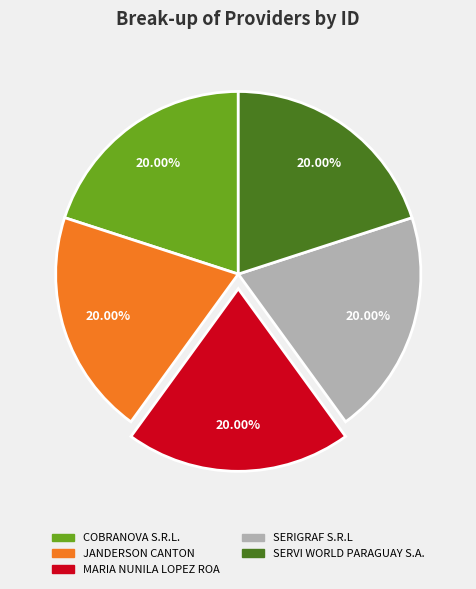

Is SERIGRAF S.R.L the majority of the pie?

No